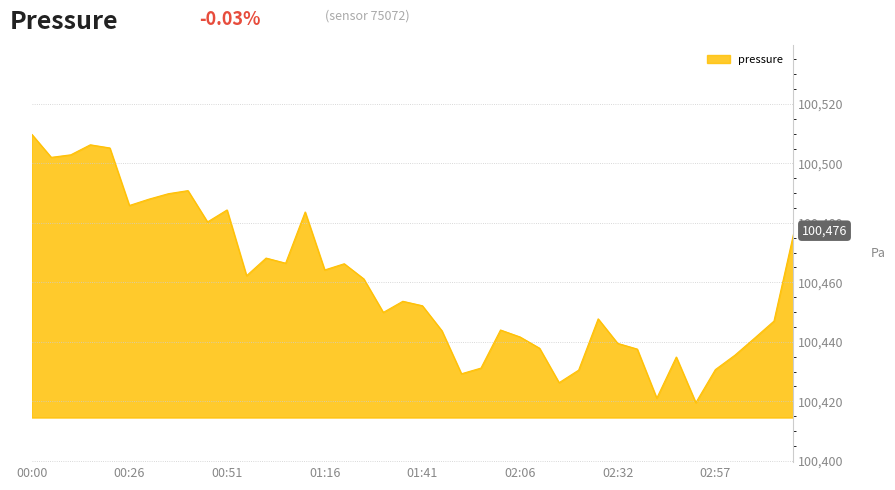

What is the difference between the maximum and minimum values?

90.3